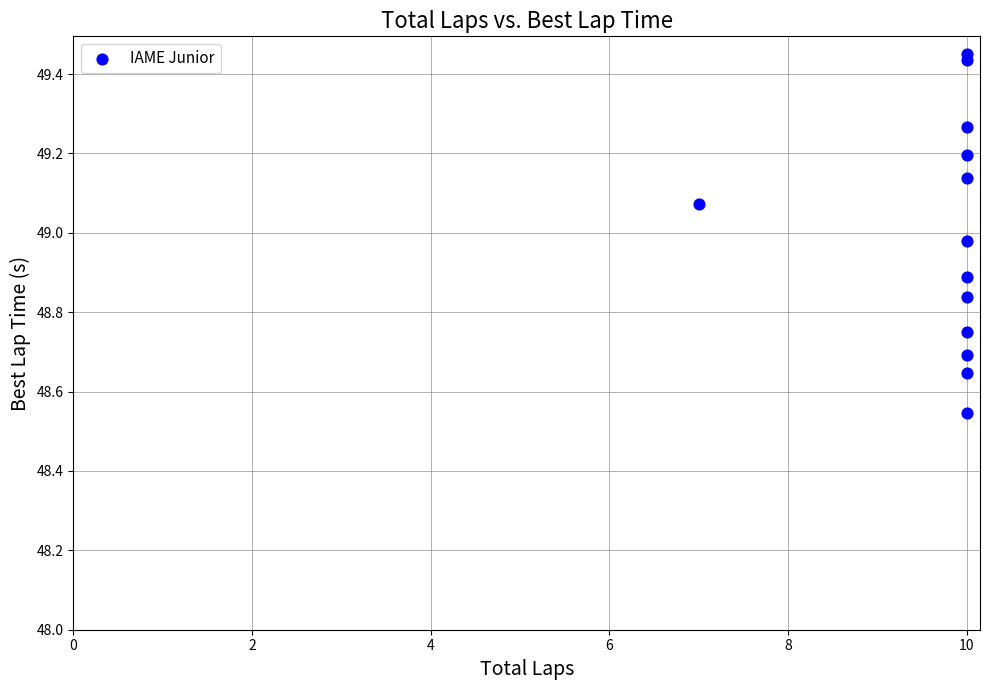

What is the range of X values (max minus min)?

3.0